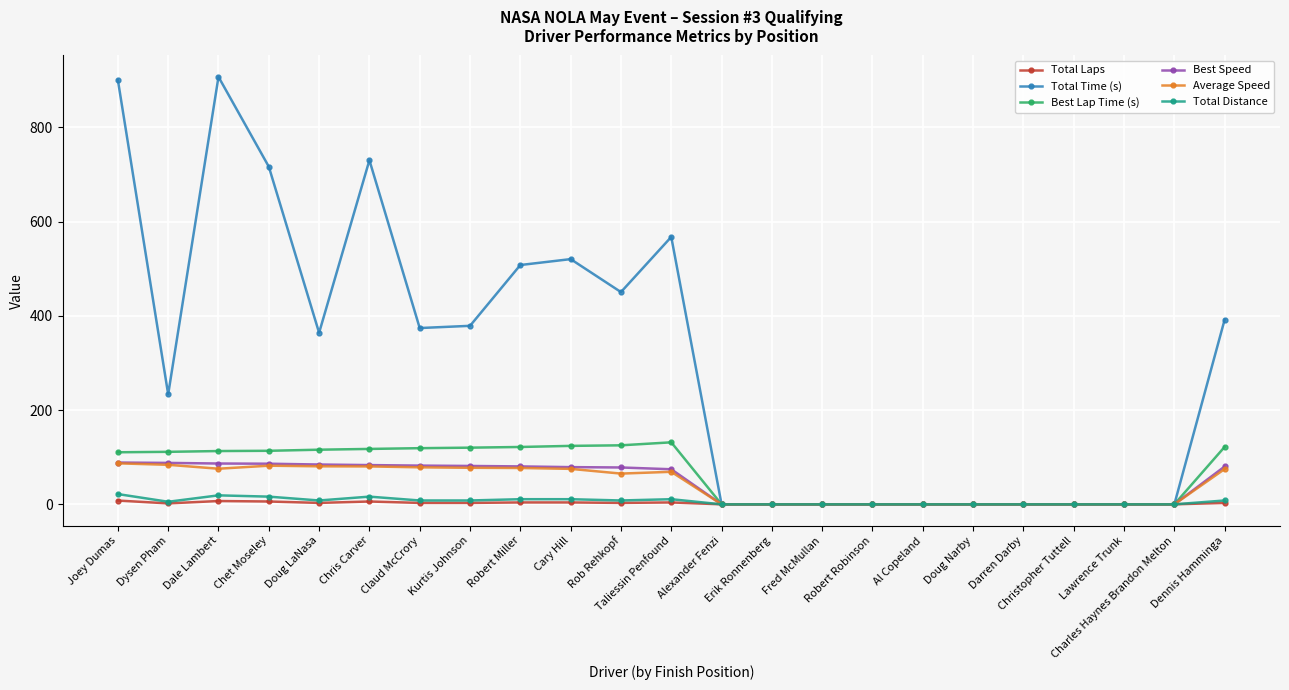

Is the value of Best Speed at Dennis Hamminga greater than the value of Total Distance at Robert Robinson?

Yes